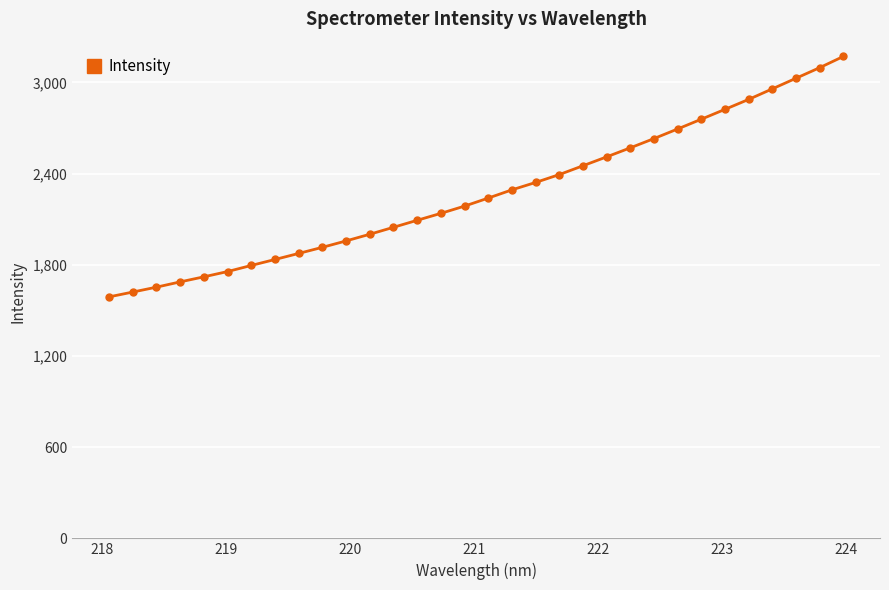

How many lines are shown in the chart?

1